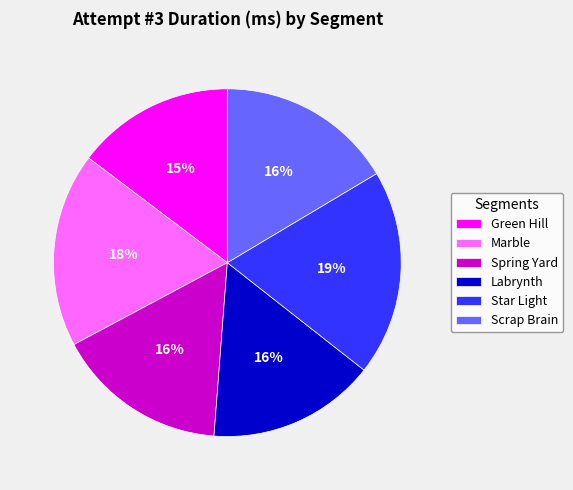

To the nearest percent, what is the average slice percentage?

17%